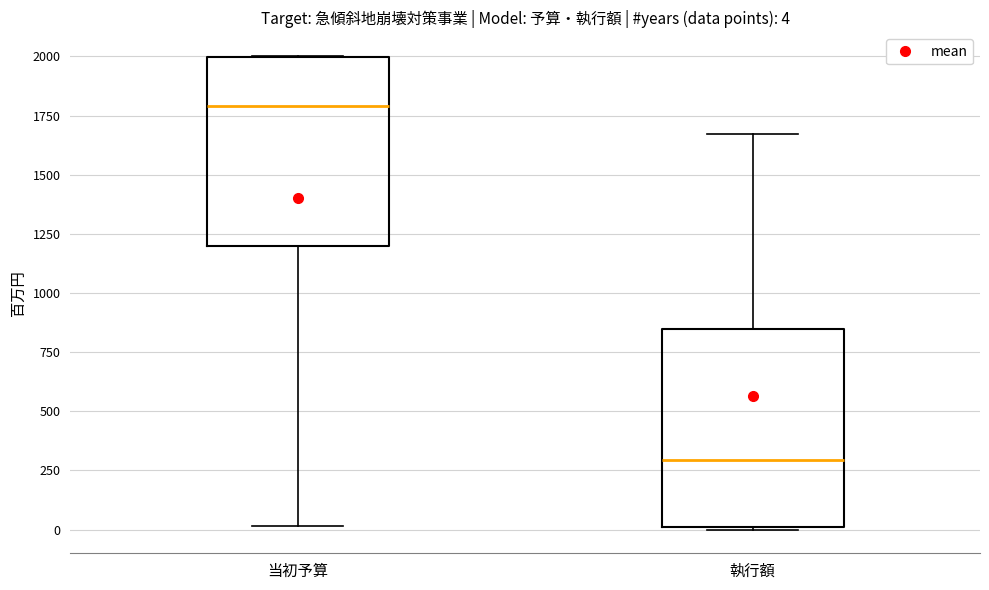

Which box has the highest median line?

当初予算